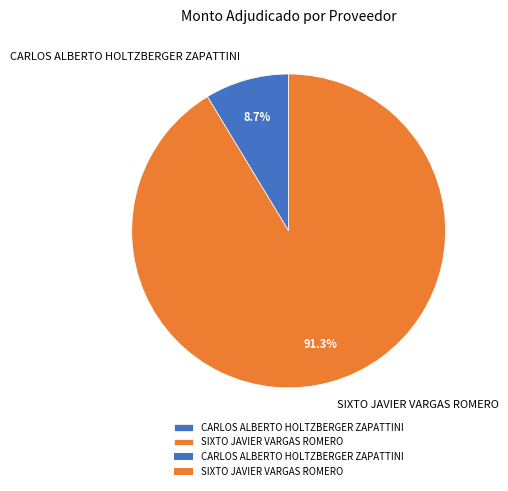

Rank the categories by value from lowest to highest.

CARLOS ALBERTO HOLTZBERGER ZAPATTINI, SIXTO JAVIER VARGAS ROMERO